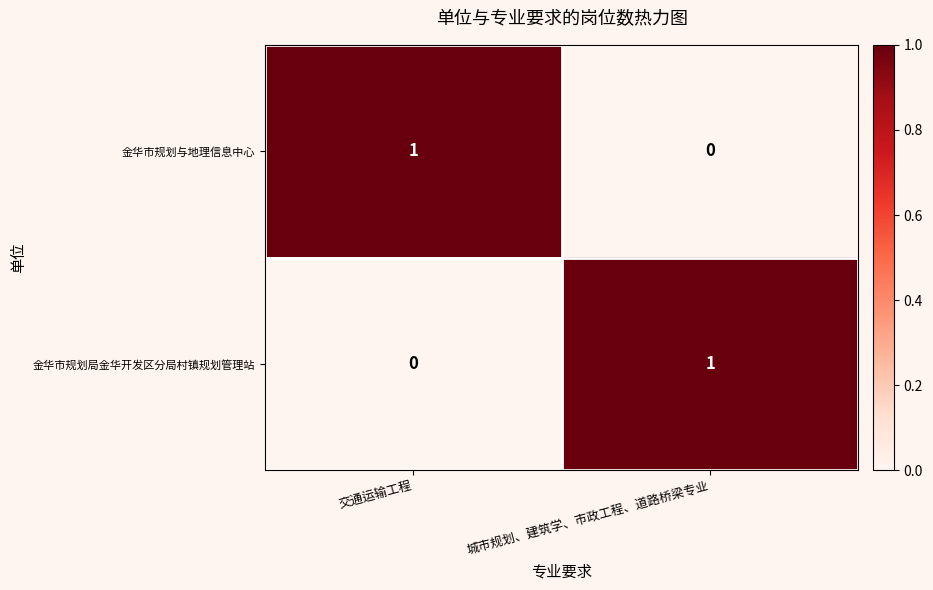

The value of 金华市规划与地理信息中心 at 交通运输工程 is 1. True or false?

True